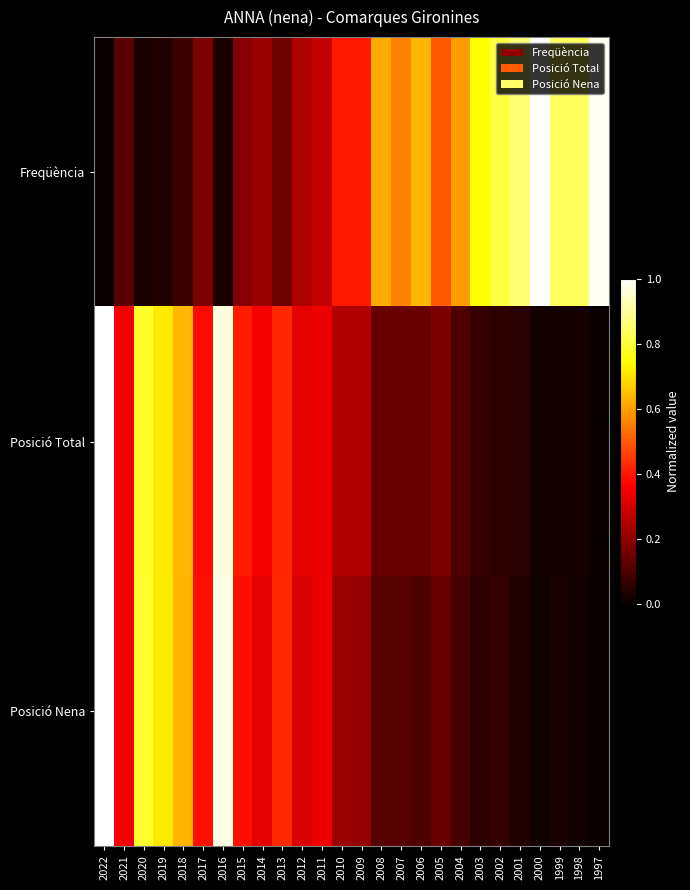

Between 2012 and 2005, which series saw the biggest shift?

Freqüència